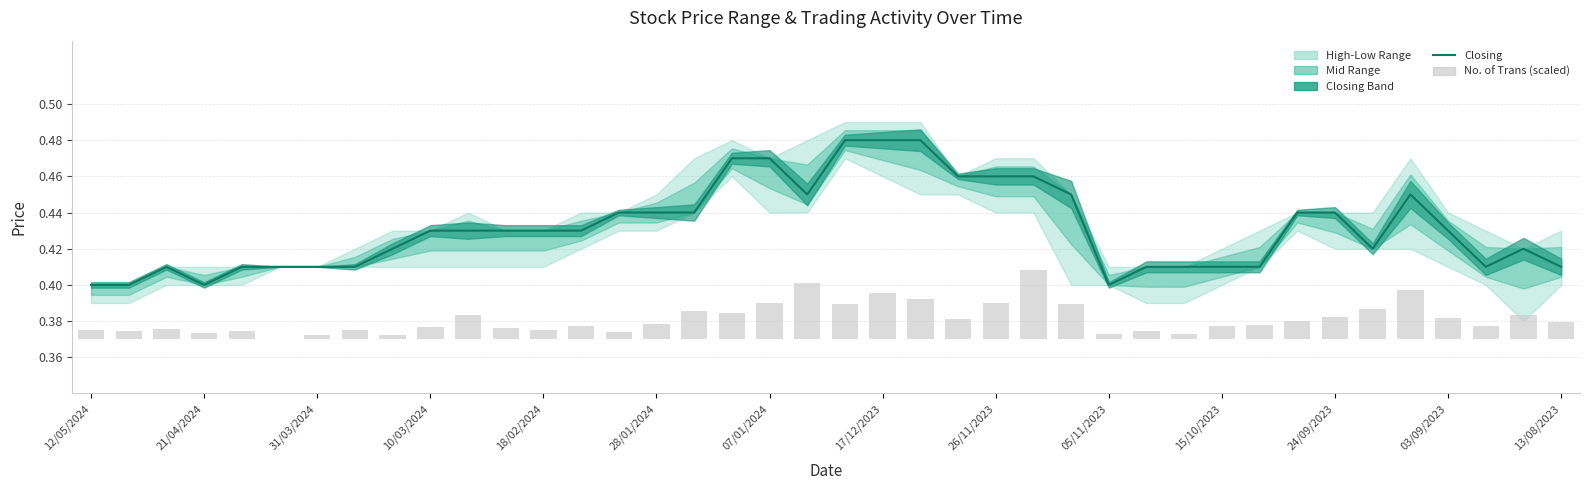

Does the chart contain stacked bars?

No